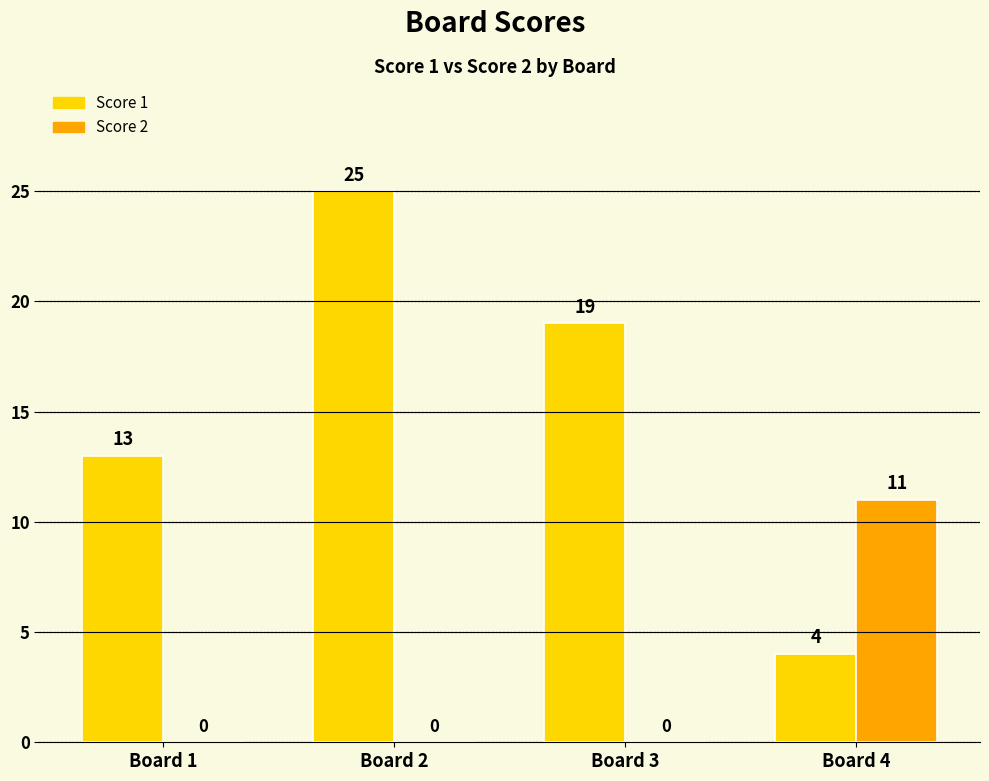

The Score 2 series shows 0 at Board 1. True or false?

True